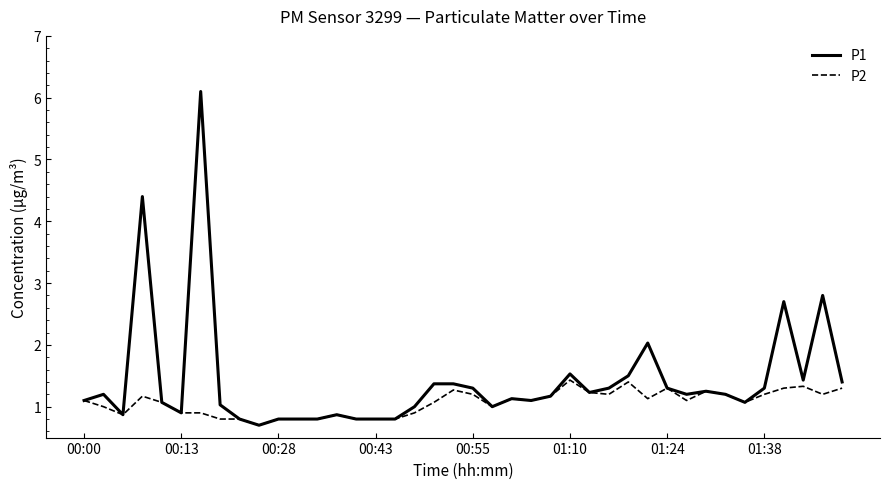

What is the difference between the second highest and second lowest values in the P2 series?

0.6